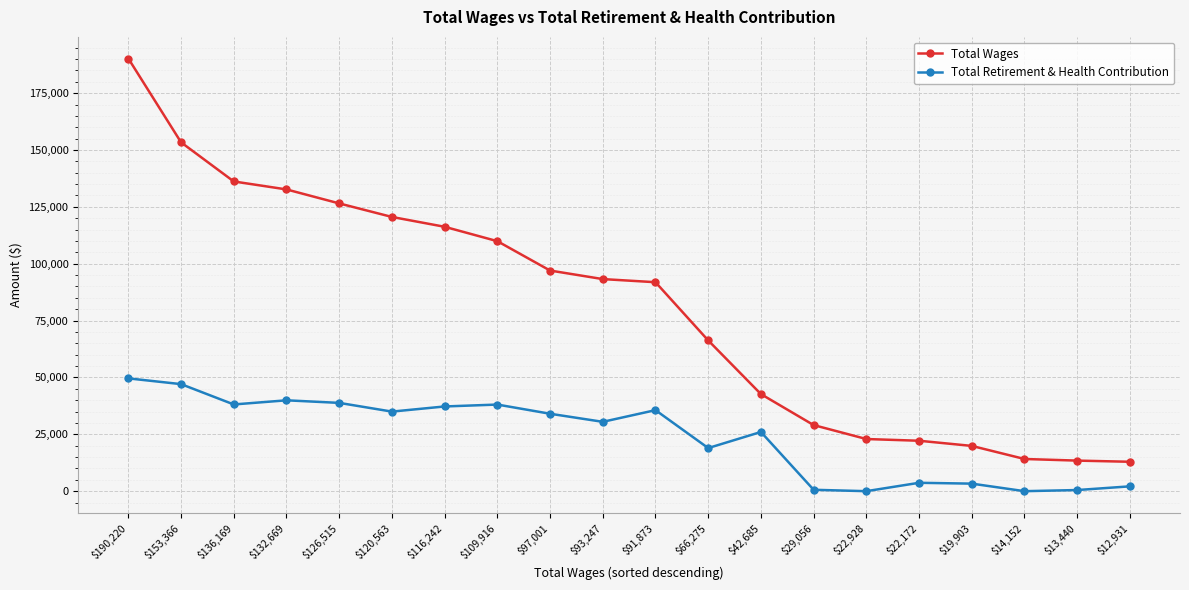

What is the label of the 15th point from the left?

$22,928